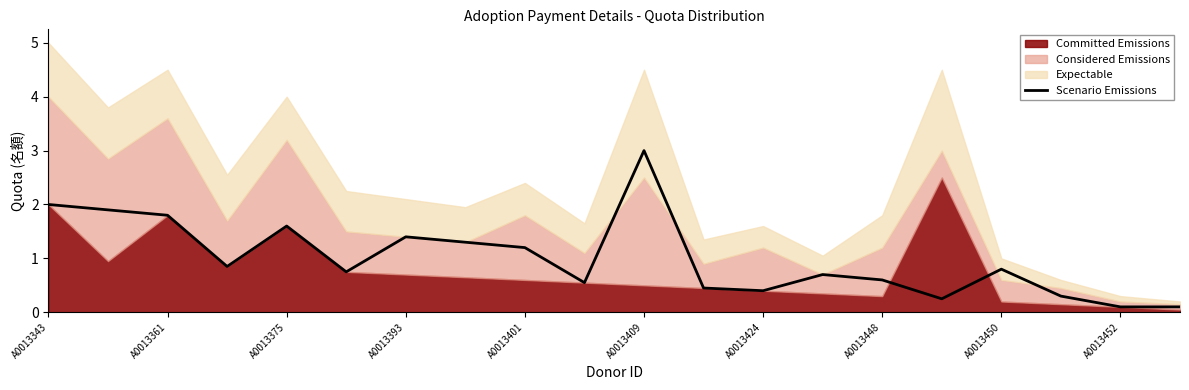

What is the average value?

1.0